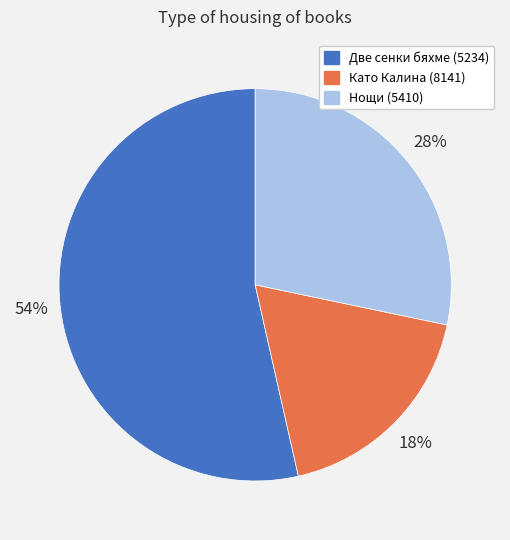

To the nearest percent, what is the combined percentage of Нощи (5410) and Като Калина (8141)?

46%